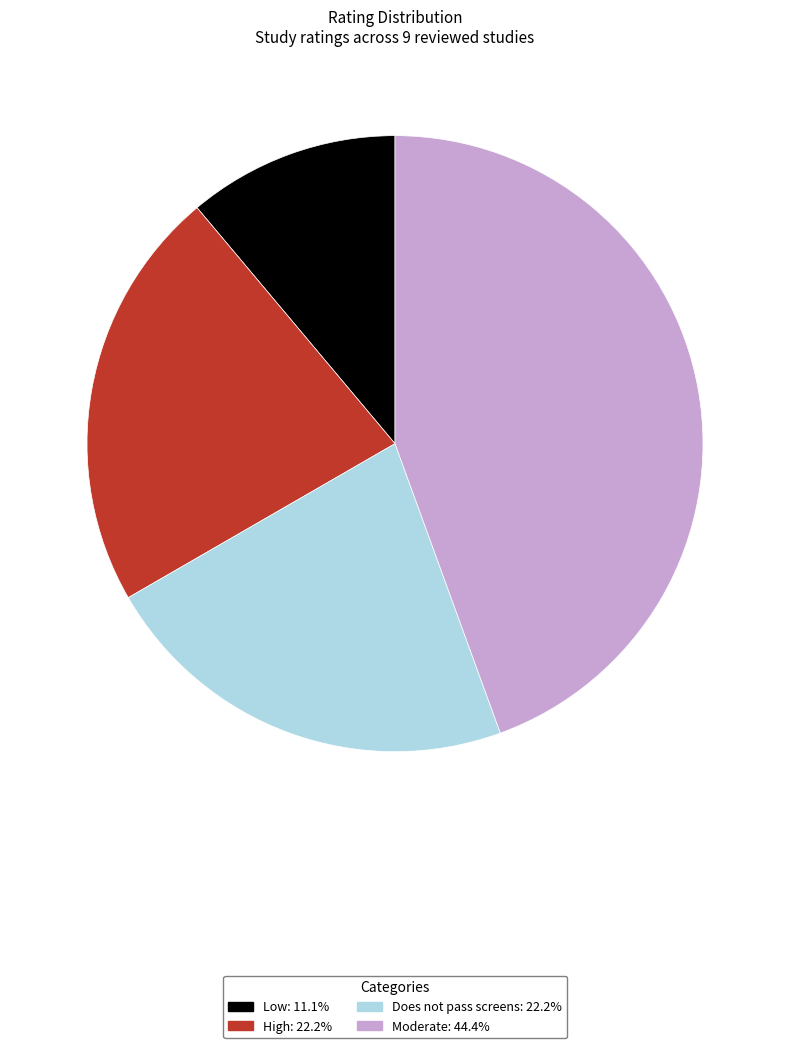

Combined, do Low and High account for over 50%?

No